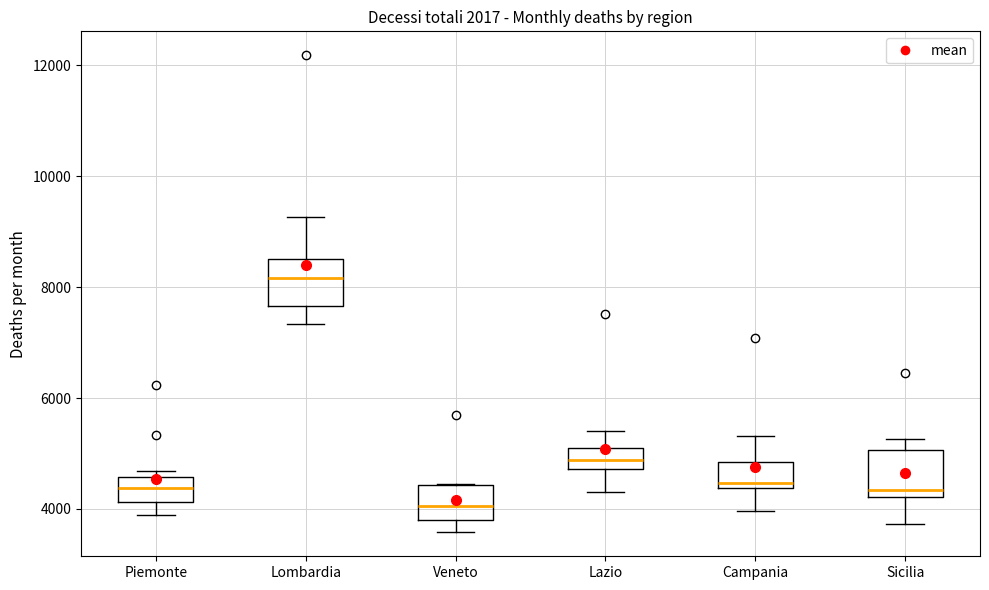

Where does the lower whisker of the box for Sicilia end on the y-axis? The values are not printed on the chart, so give them approximately, as read against the axis.

3800